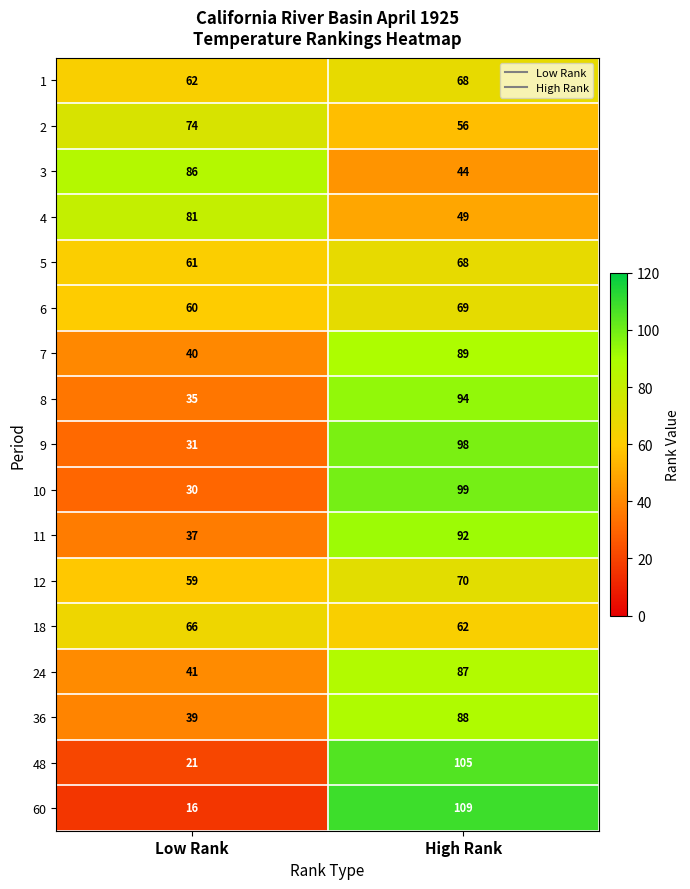

What is the greatest value displayed?

109